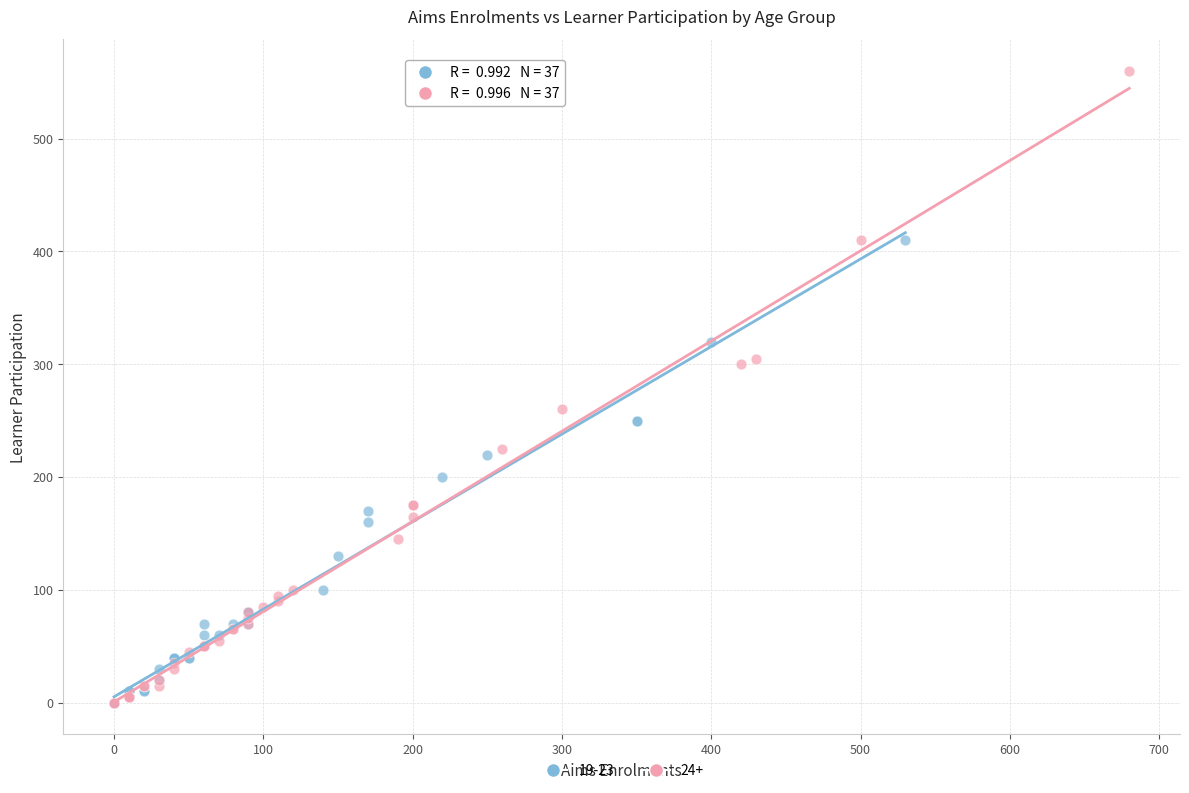

Which series reaches the maximum Y coordinate?

24+